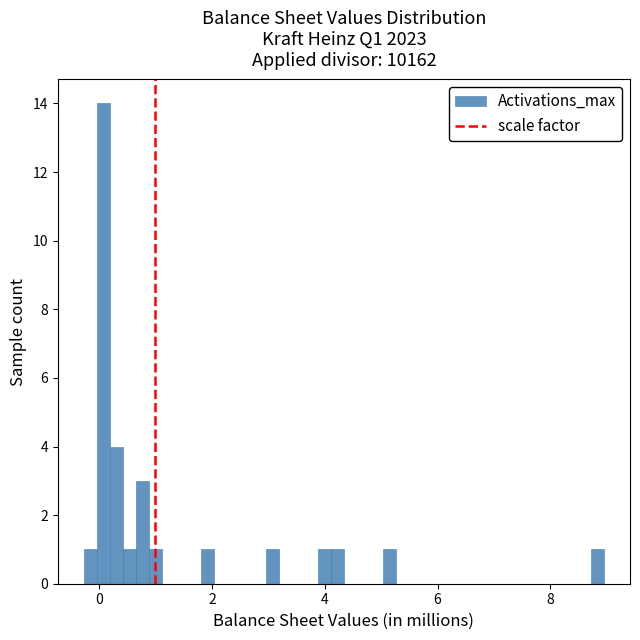

Around what value on the x-axis is the tallest bar? Give the approximate position of its centre, as read against the axis.

0.0